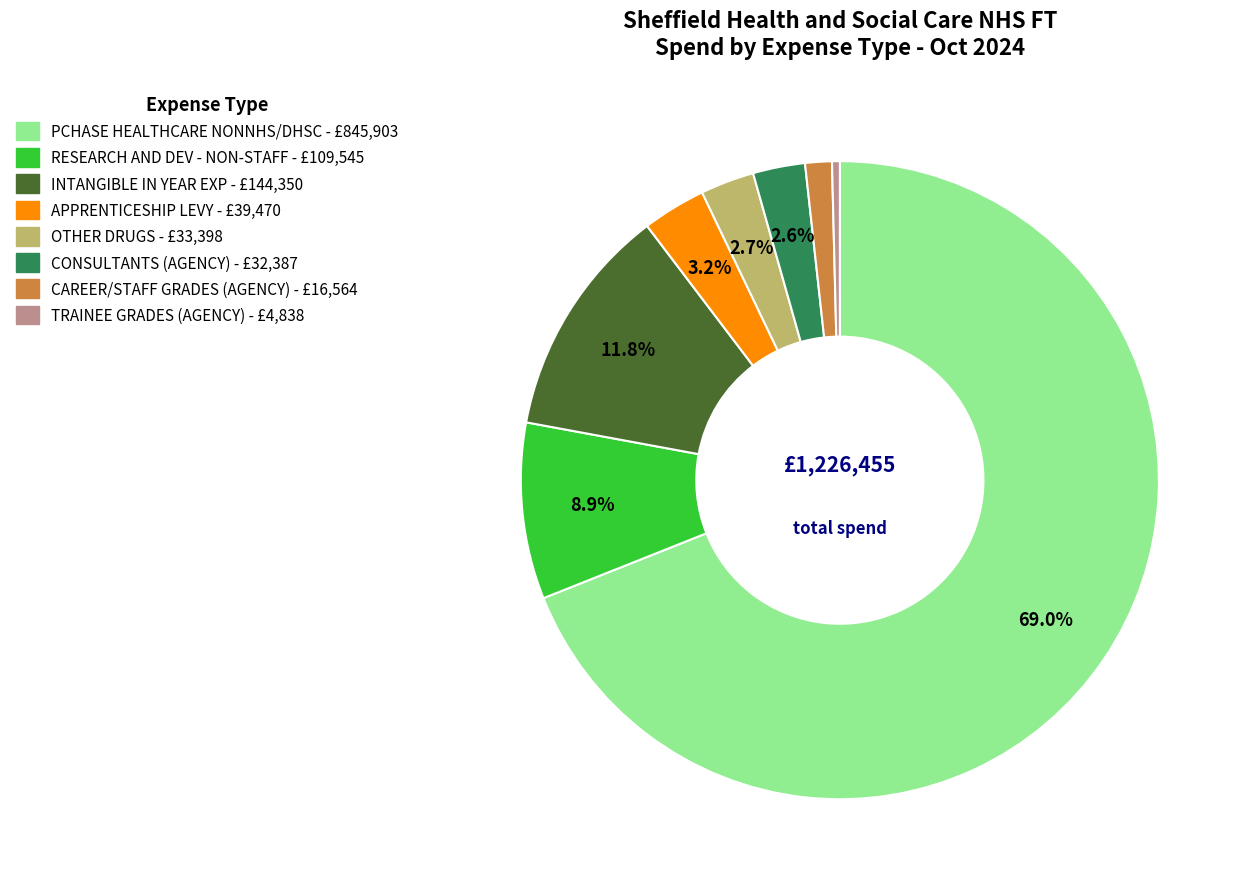

The TRAINEE GRADES (AGENCY) slice represents 0% of the pie. True or false?

True